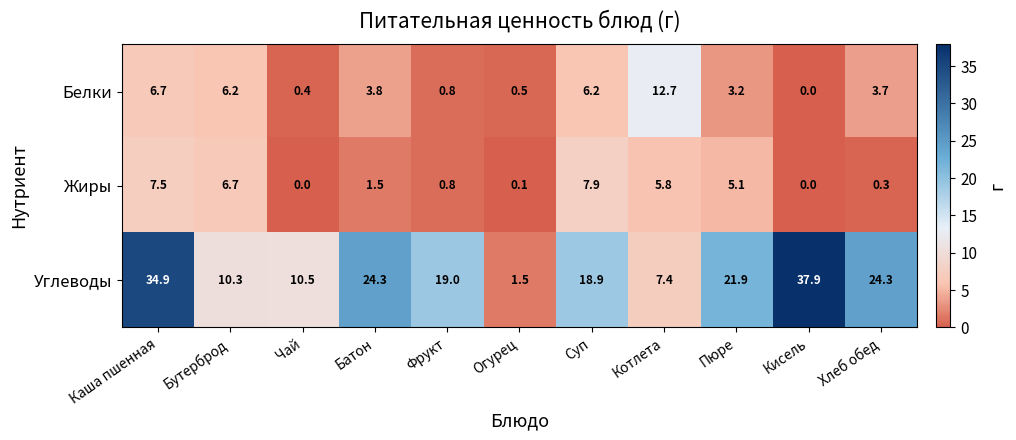

At which category does the chart reach its peak across all series?

Кисель